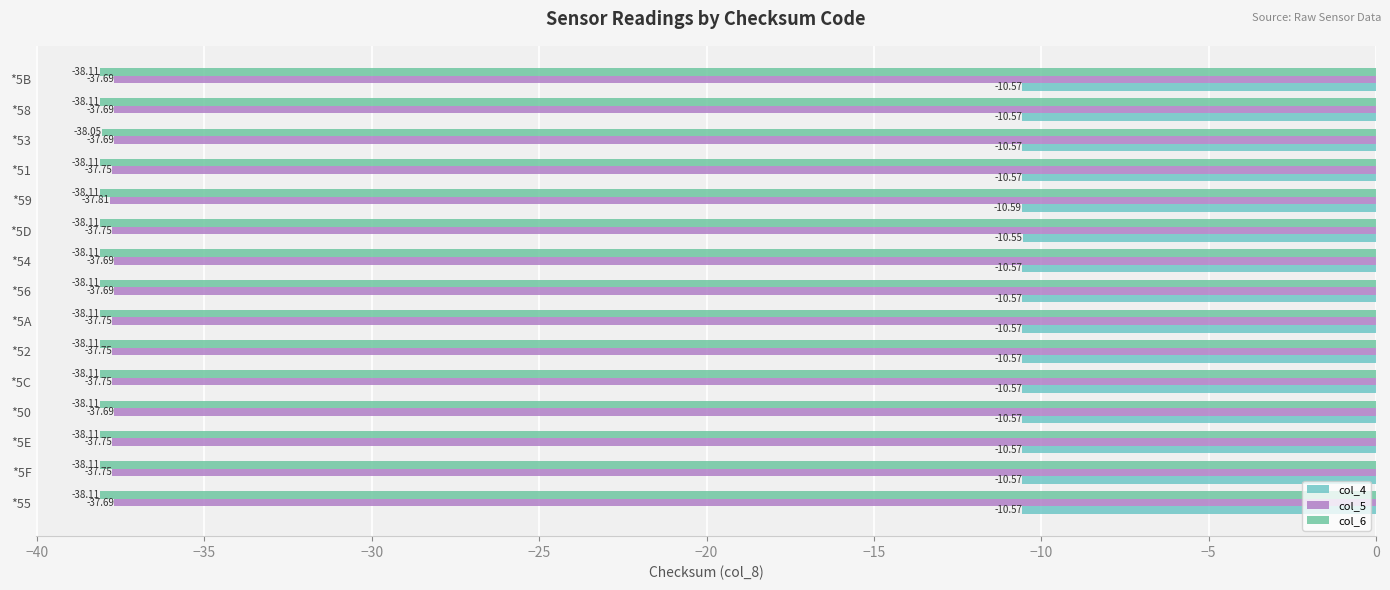

Count the number of categories in the chart.

15